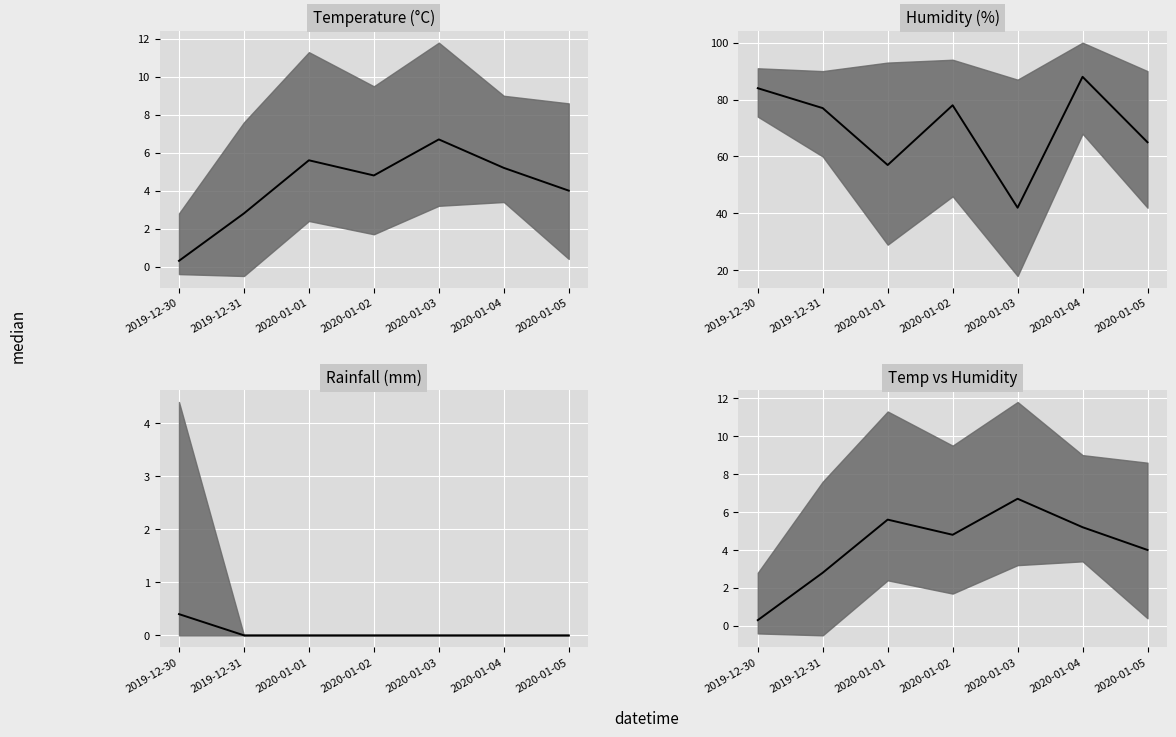

Between 2020-01-02 and 2020-01-05, which series saw the biggest shift?

Humidity (%) median